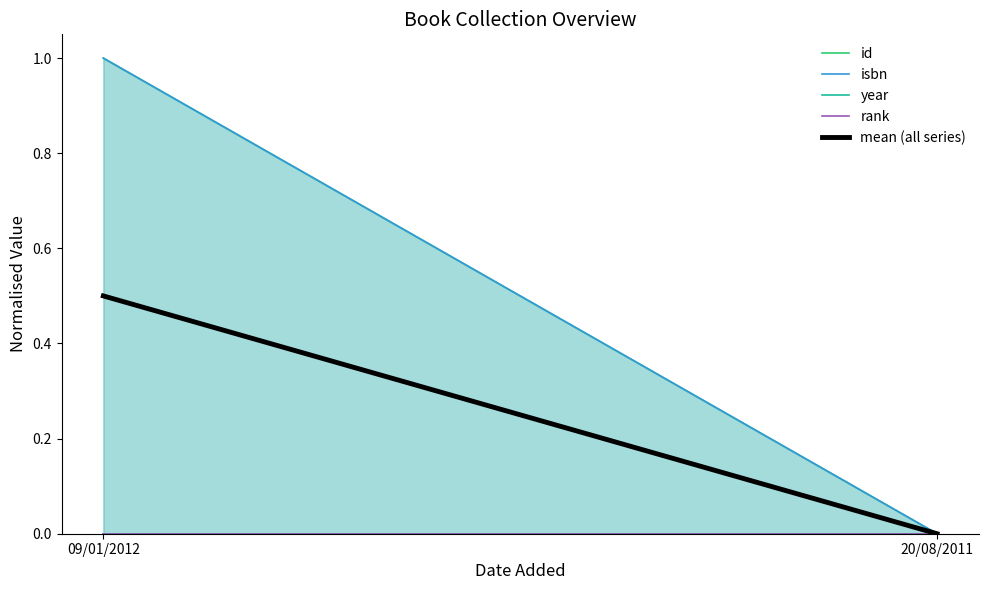

Reading right to left, transcribe all the data shown in this chart.

id: 20/08/2011=0.0	09/01/2012=1.0
isbn: 20/08/2011=0.0	09/01/2012=1.0
year: 20/08/2011=0.0	09/01/2012=0.0
rank: 20/08/2011=0.0	09/01/2012=0.0
mean (all series): 20/08/2011=0.0	09/01/2012=0.5